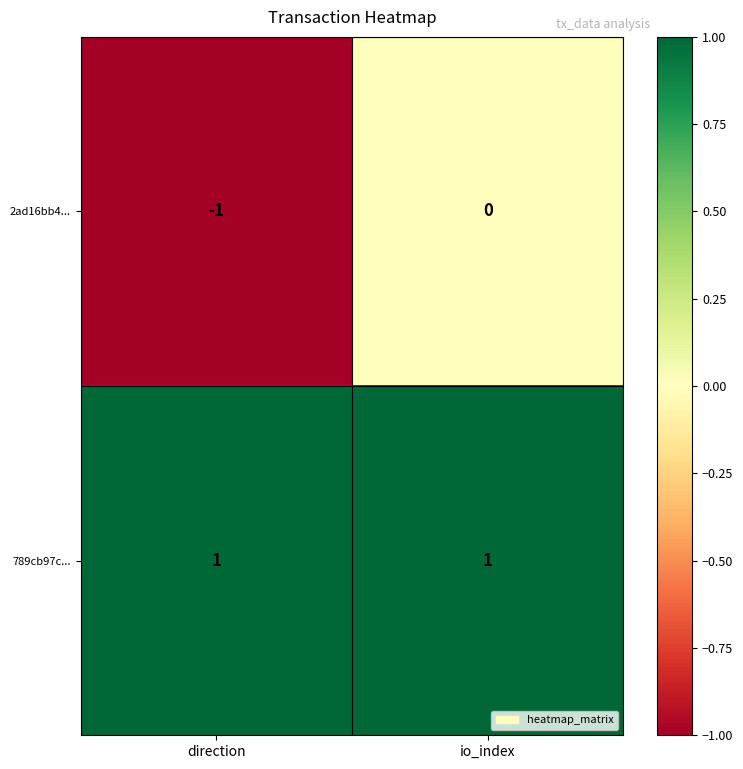

Rank the series by their average value, from lowest to highest.

2ad16bb4..., 789cb97c...